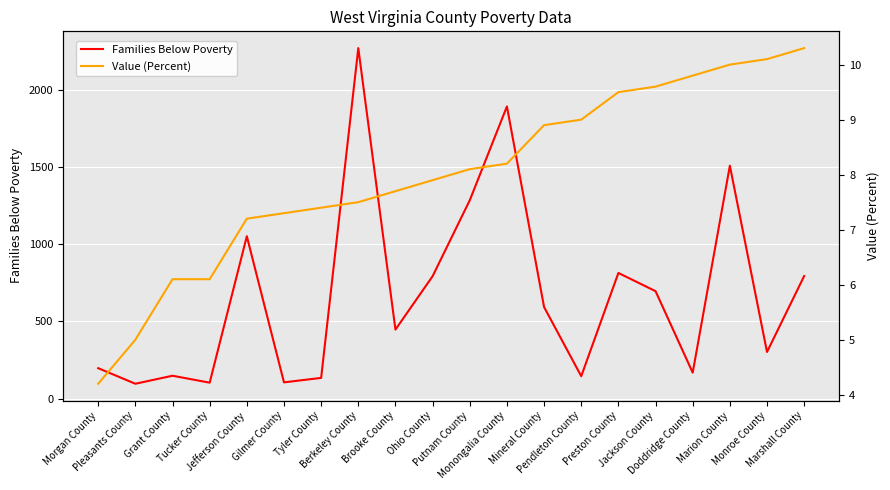

What is the sum of all Value (Percent) values?

159.9